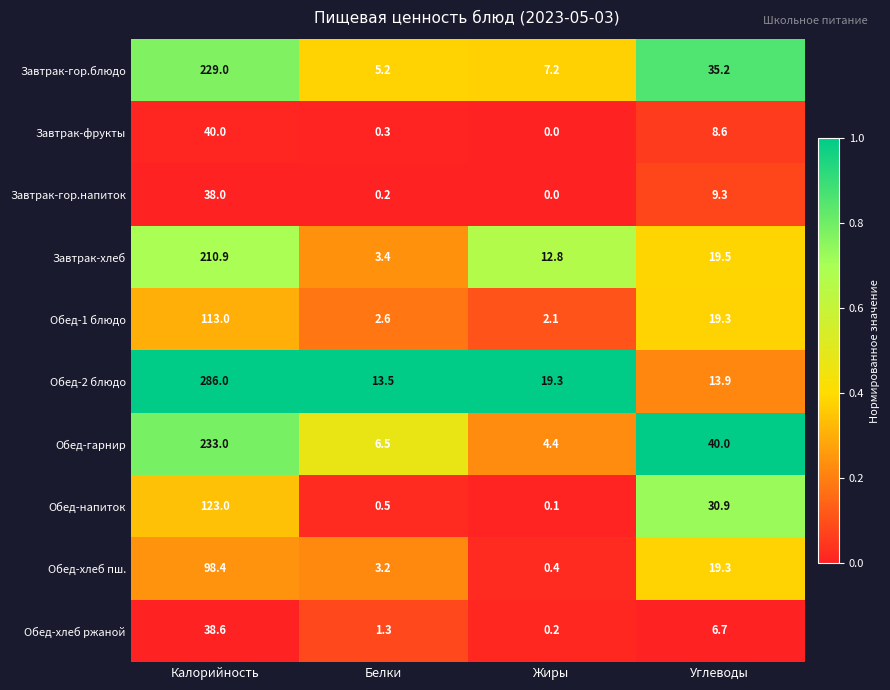

Is it true that Обед-хлеб пш. equals 19.3 at Углеводы?

True